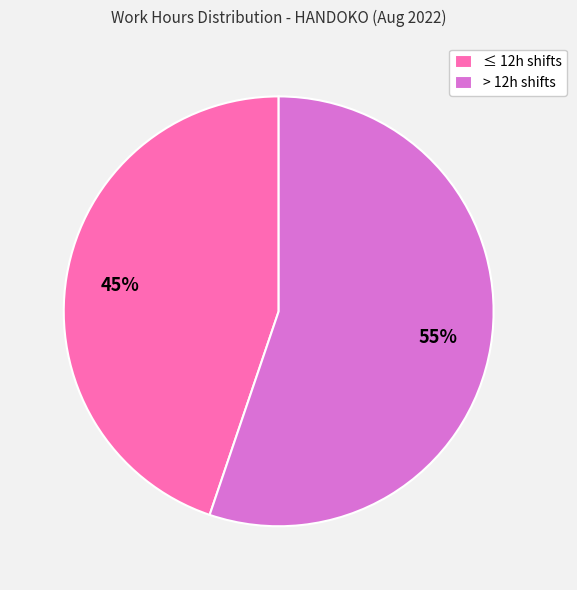

How many segments does this pie chart have?

2